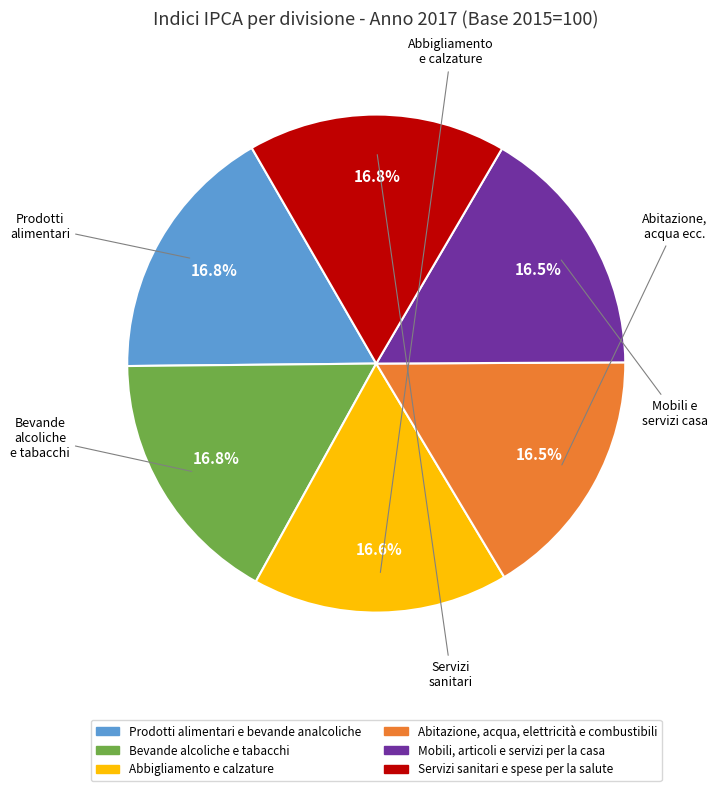

Combined, do Prodotti alimentari e bevande analcoliche and Abbigliamento e calzature account for over 50%?

No